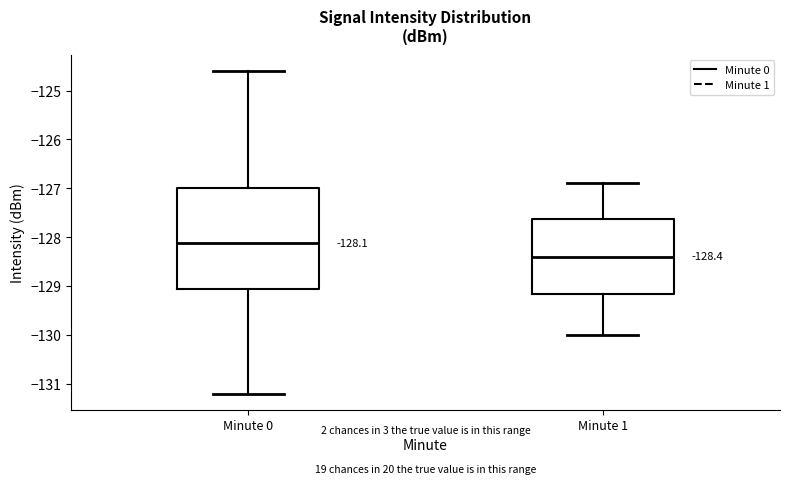

Comparing the boxes themselves (not the whiskers), which one is the tallest?

Minute 0